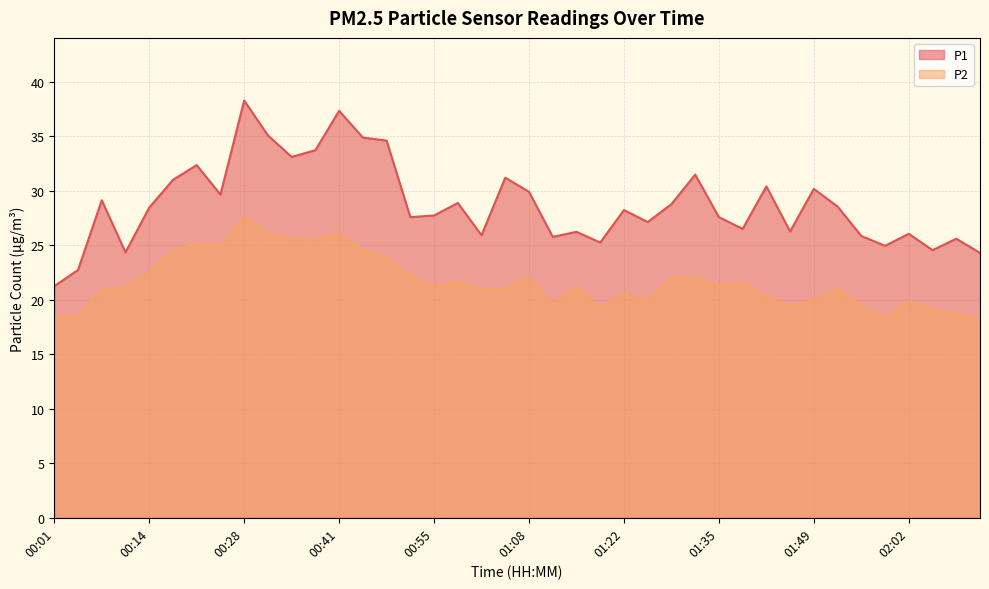

Reading left to right, extract all data points from this chart.

P1: 21.2	22.7	29.1	24.4	28.4	31.0	32.4	29.6	38.3	35.1	33.1	33.7	37.3	34.9	34.6	27.6	27.7	28.9	25.9	31.2	29.9	25.8	26.2	25.2	28.2	27.1	28.8	31.5	27.6	26.5	30.4	26.3	30.2	28.6	25.9	24.9	26.1	24.6	25.6	24.3
P2: 18.5	18.4	20.9	21.1	22.6	24.5	25.1	24.9	27.6	26.1	25.6	25.5	26.1	24.6	23.8	22.2	21.1	21.6	21.0	21.0	22.1	19.5	21.2	19.2	20.6	19.9	22.0	22.0	21.3	21.6	20.3	19.4	20.0	20.9	19.5	18.2	19.9	19.1	18.7	18.1